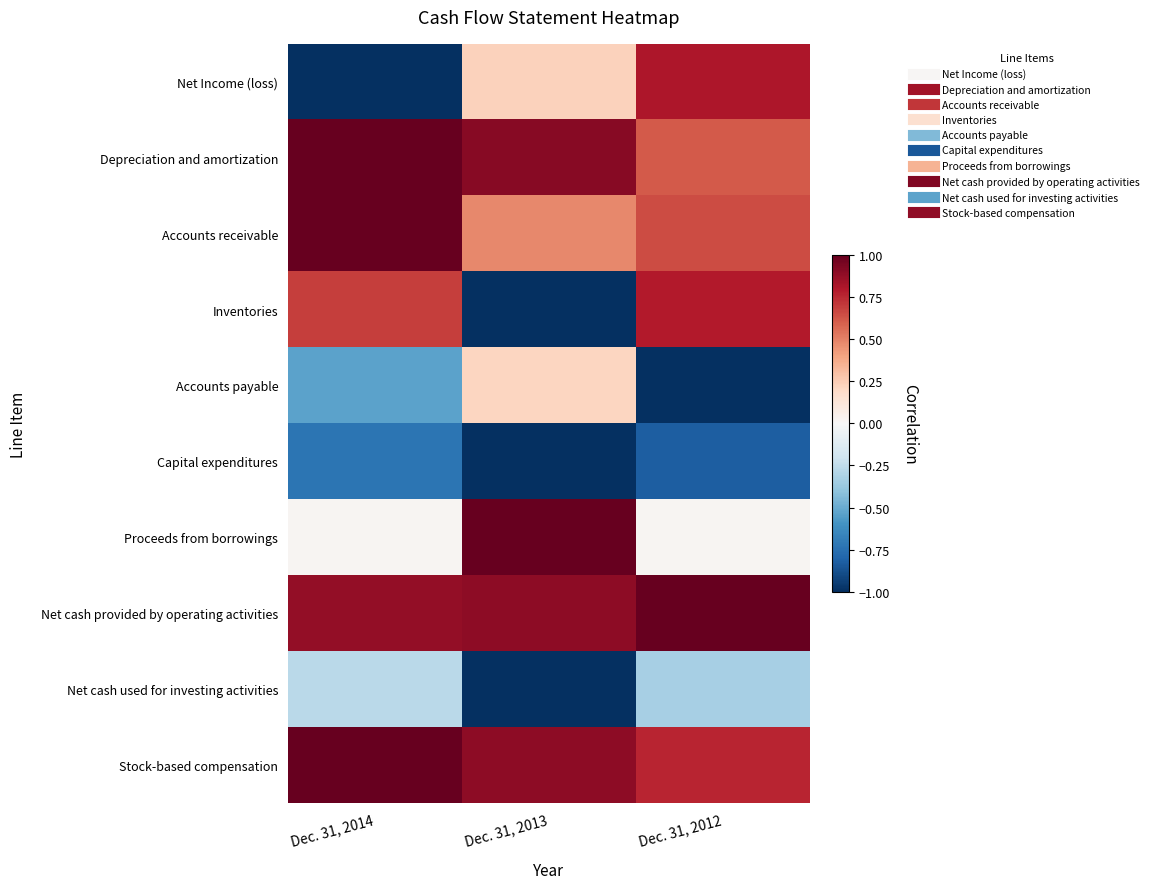

At how many categories does at least one series exceed 0?

3